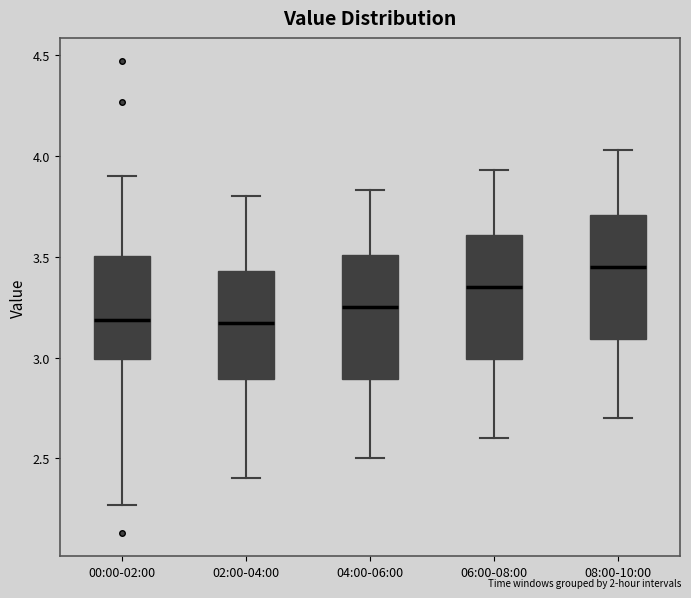

Reading left to right, read every box against the y-axis: the position of its median line, the range the box covers, and the ends of its whiskers. The values are not printed on the chart, so give them approximately, as read against the axis.

00:00-02:00: median 3.20, box 3.00 to 3.50, whiskers 2.25 to 3.90
02:00-04:00: median 3.15, box 2.90 to 3.45, whiskers 2.40 to 3.80
04:00-06:00: median 3.25, box 2.90 to 3.50, whiskers 2.50 to 3.85
06:00-08:00: median 3.35, box 3.00 to 3.60, whiskers 2.60 to 3.95
08:00-10:00: median 3.45, box 3.10 to 3.70, whiskers 2.70 to 4.05